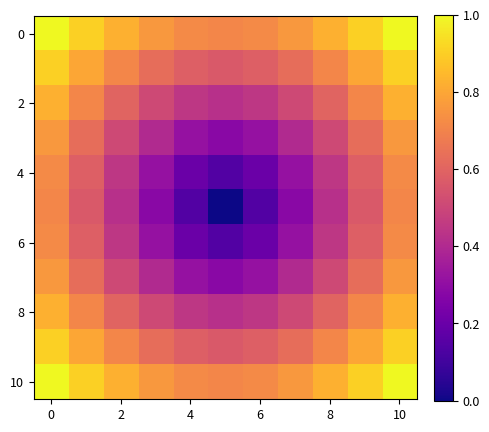

Count the number of categories in the chart.

11